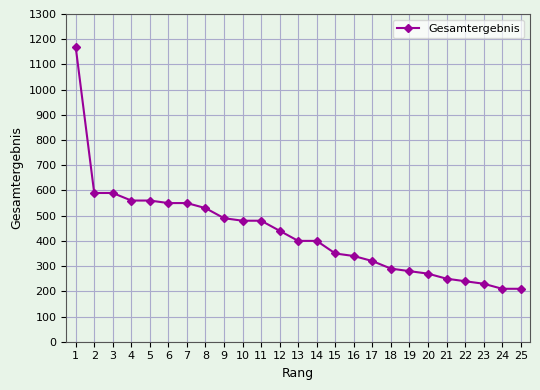

What is the change in value from 11 to 16?

-140